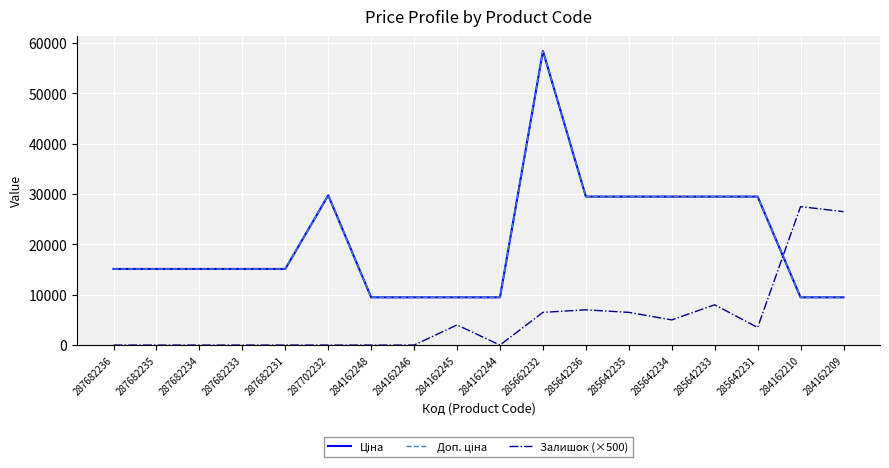

Is this an area chart (filled region under the line)?

No